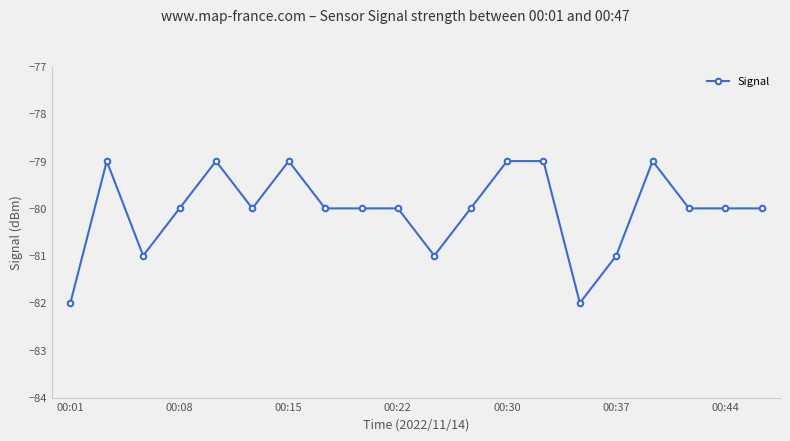

What is the value of the 13th point from the left?

-79